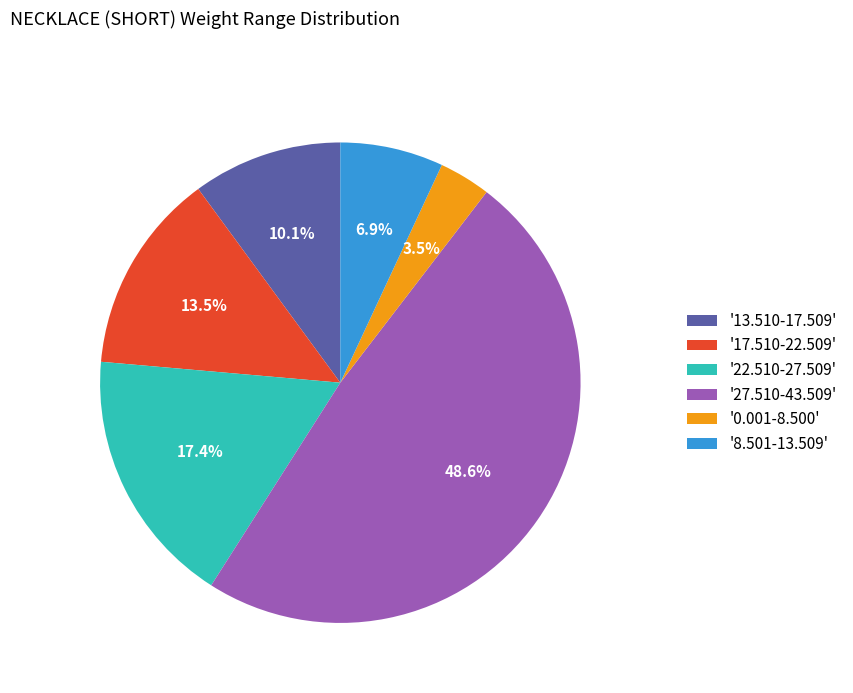

To the nearest percent, what is the average slice percentage?

17%